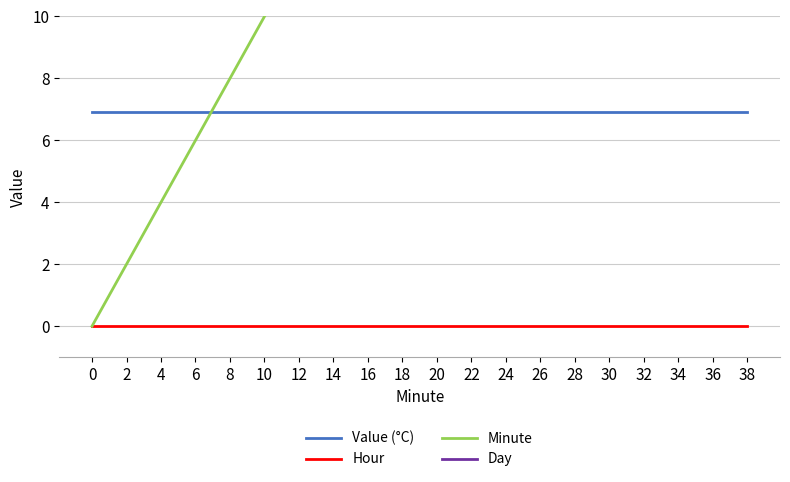

What is the value of the Day point at the 8th from the left?

24.0